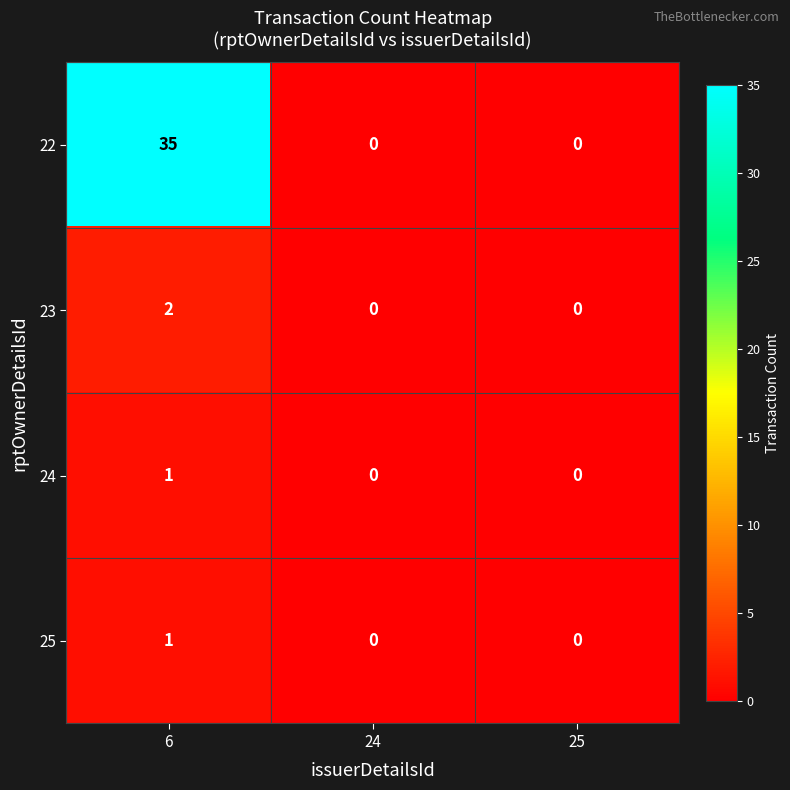

What is the greatest value displayed?

35